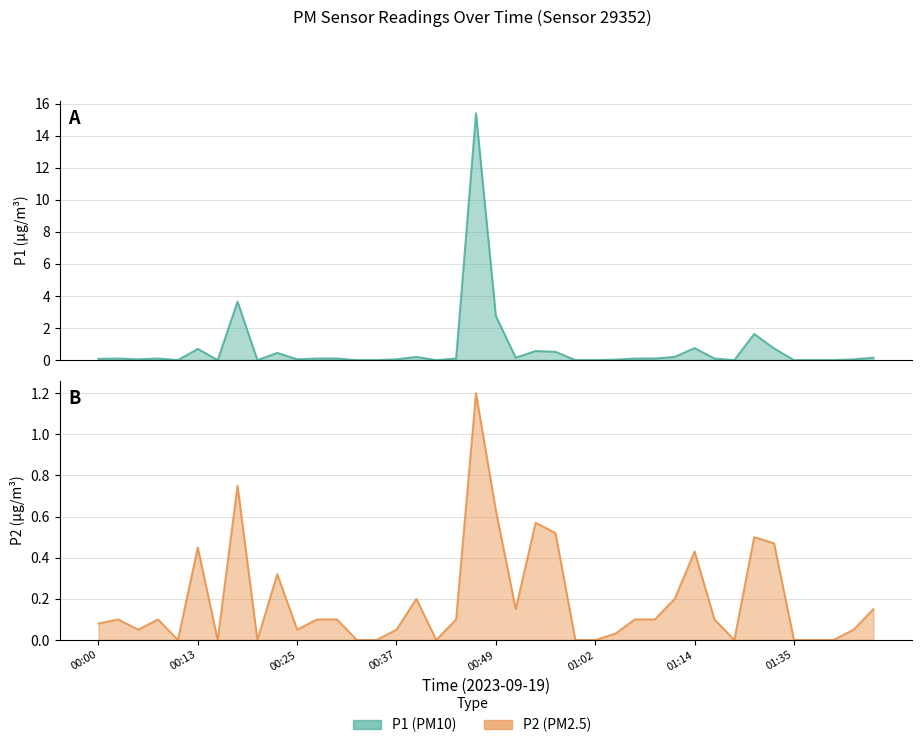

In P1, how many points are lower than both neighbors (excluding endpoints)?

8